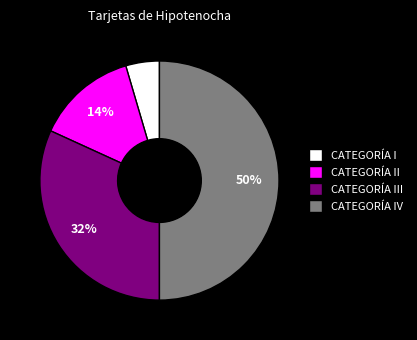

Which has a higher value, CATEGORÍA IV or CATEGORÍA III?

CATEGORÍA IV